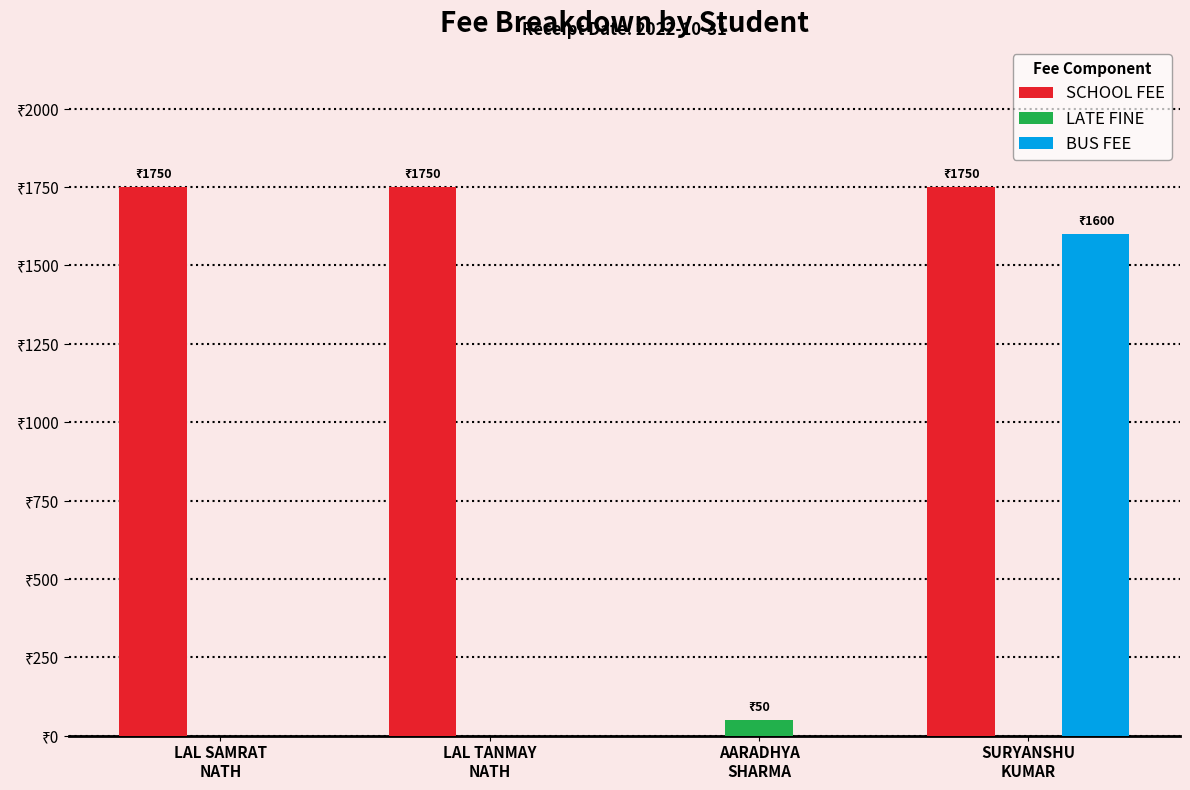

At how many categories does at least one series exceed 417?

3